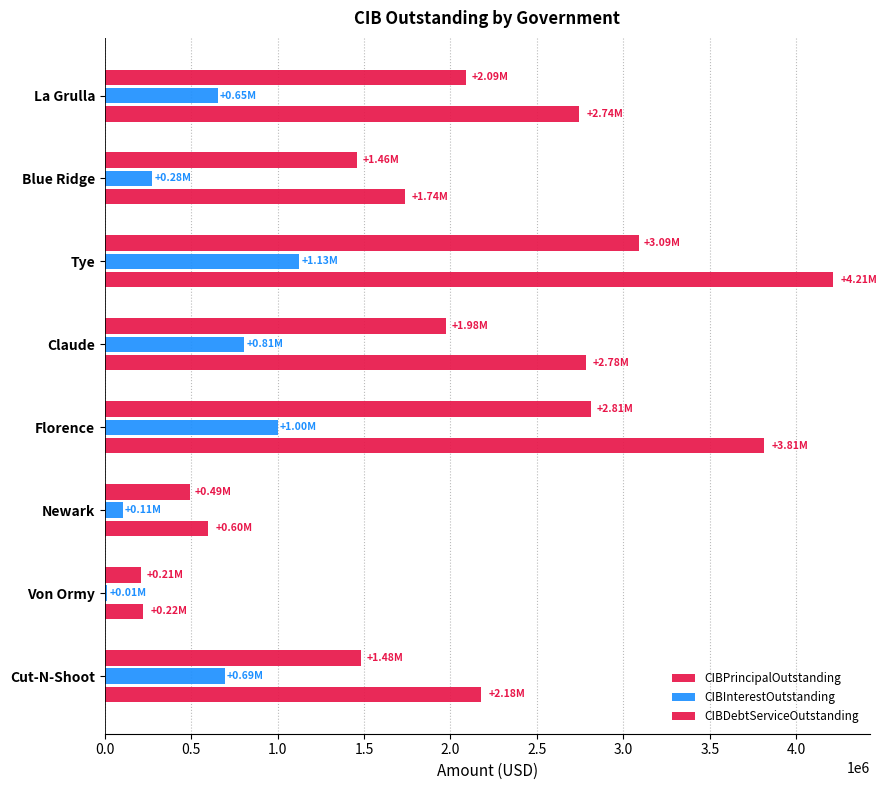

How many values in the CIBDebtServiceOutstanding series exceed 2744657?

4